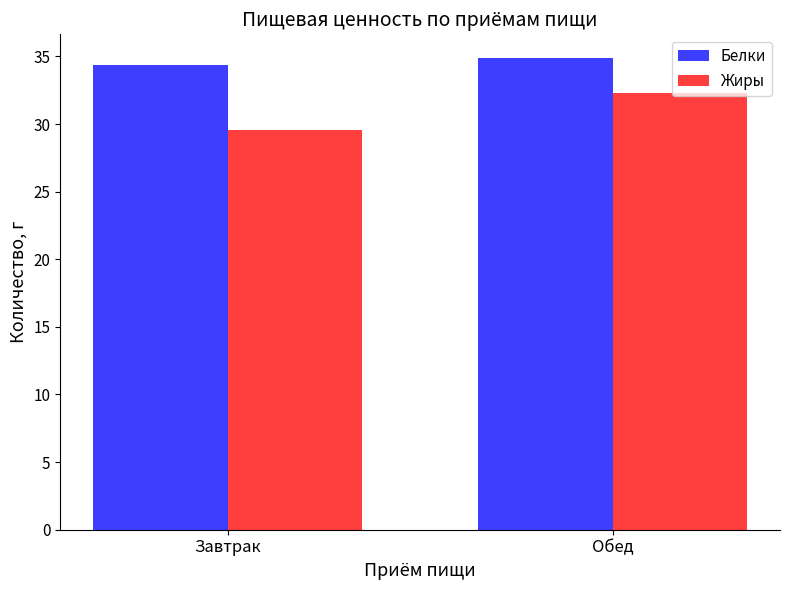

What are all the series names shown in the legend?

Белки, Жиры